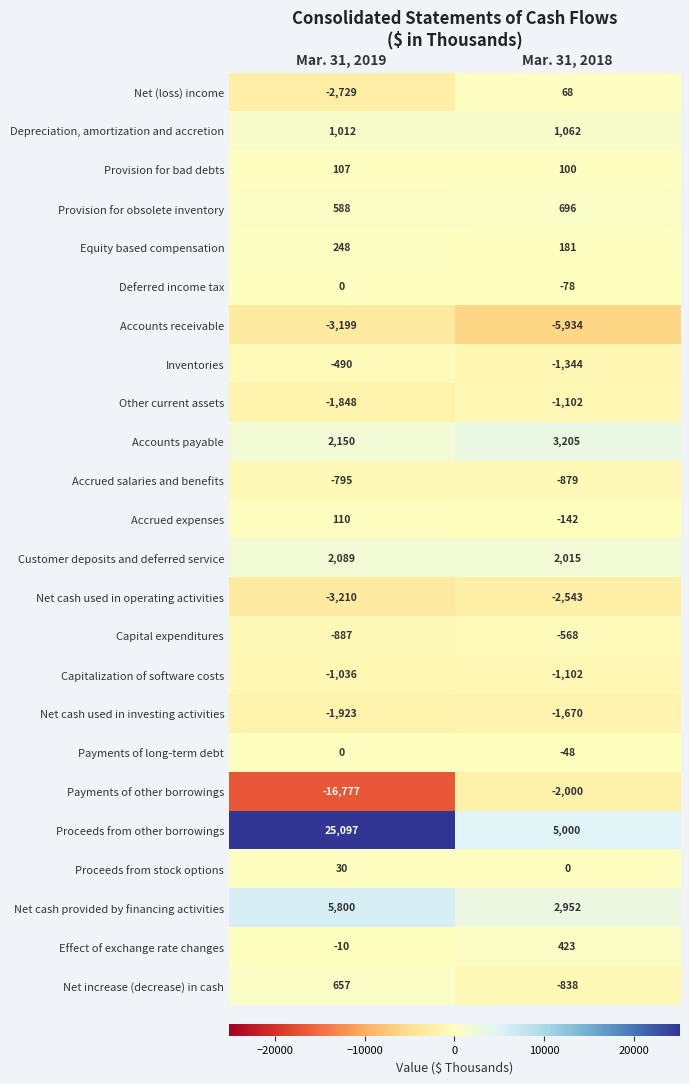

Which series has the largest total across all categories?

Proceeds from other borrowings